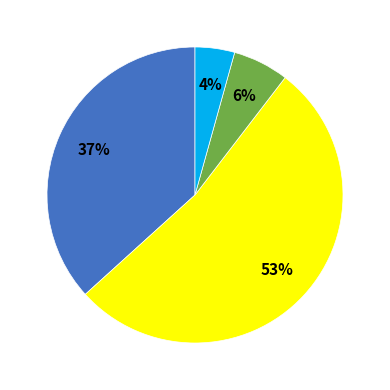

Is there a majority slice in this chart?

Yes